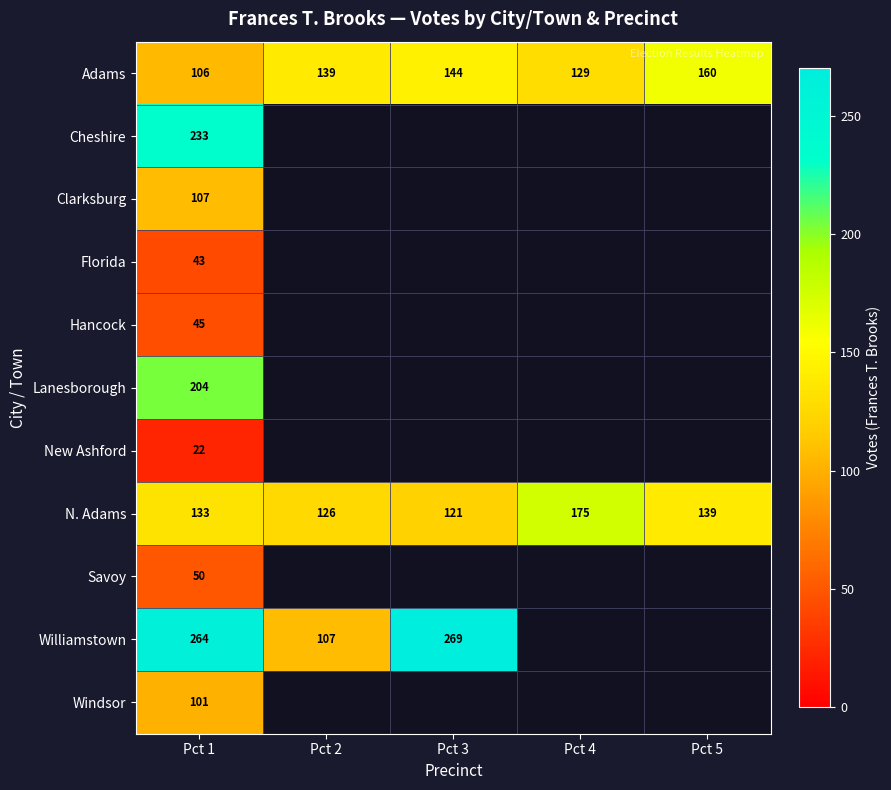

Is it true that Adams equals 160 at Pct 5?

True